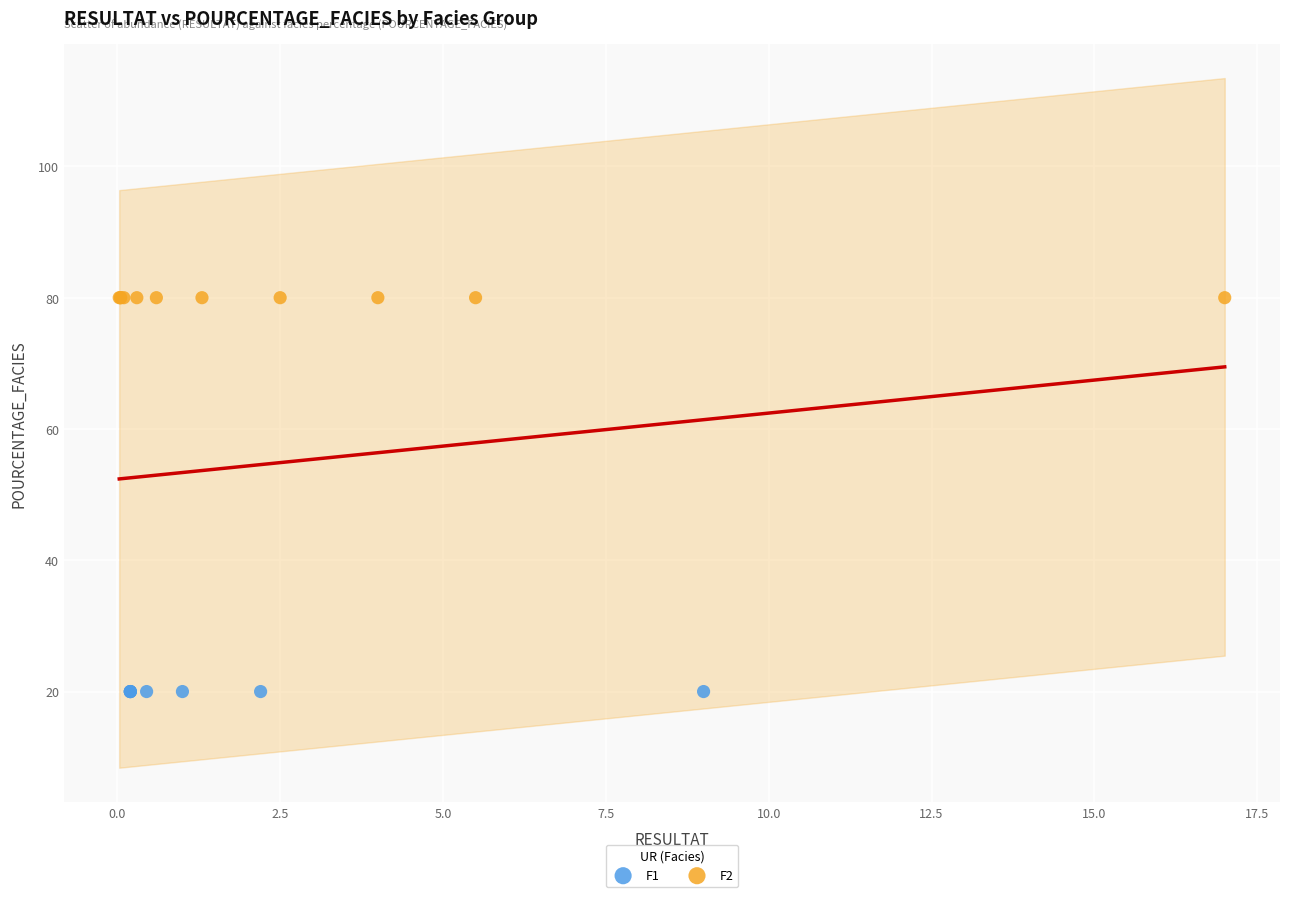

Which series reaches the maximum Y coordinate?

F2